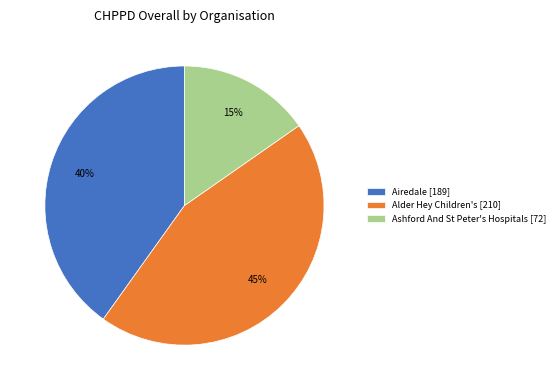

How many segments does this pie chart have?

3